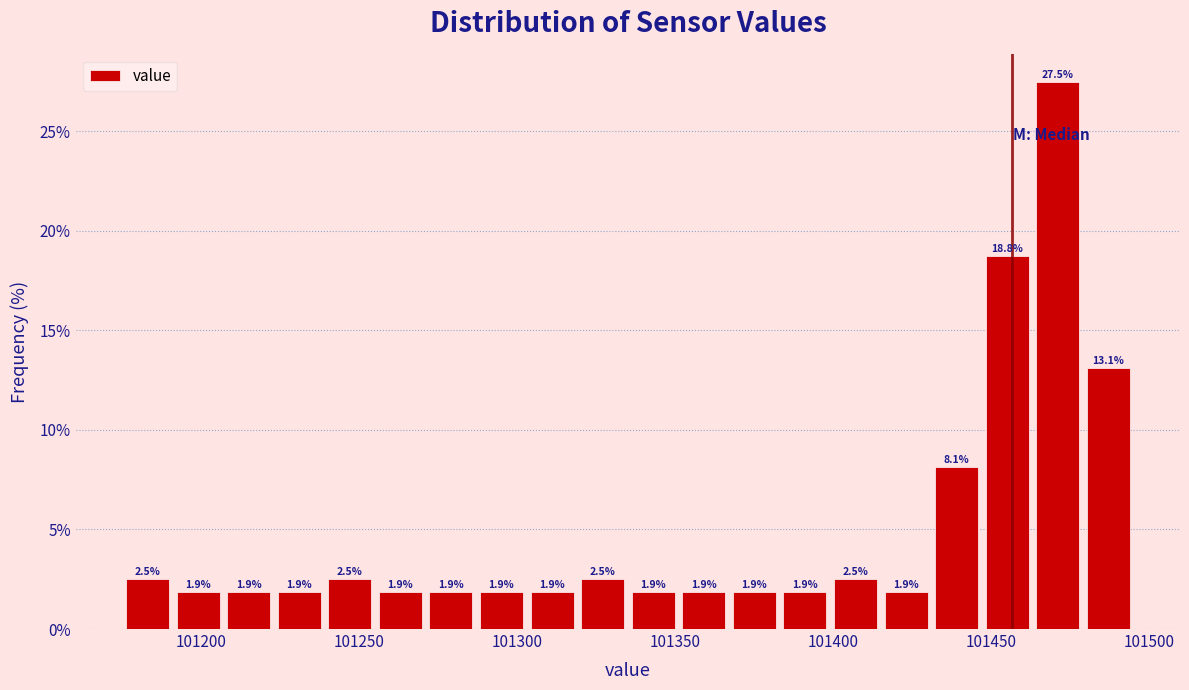

Read against the x-axis, roughly where is the centre of the tallest bar?

101470